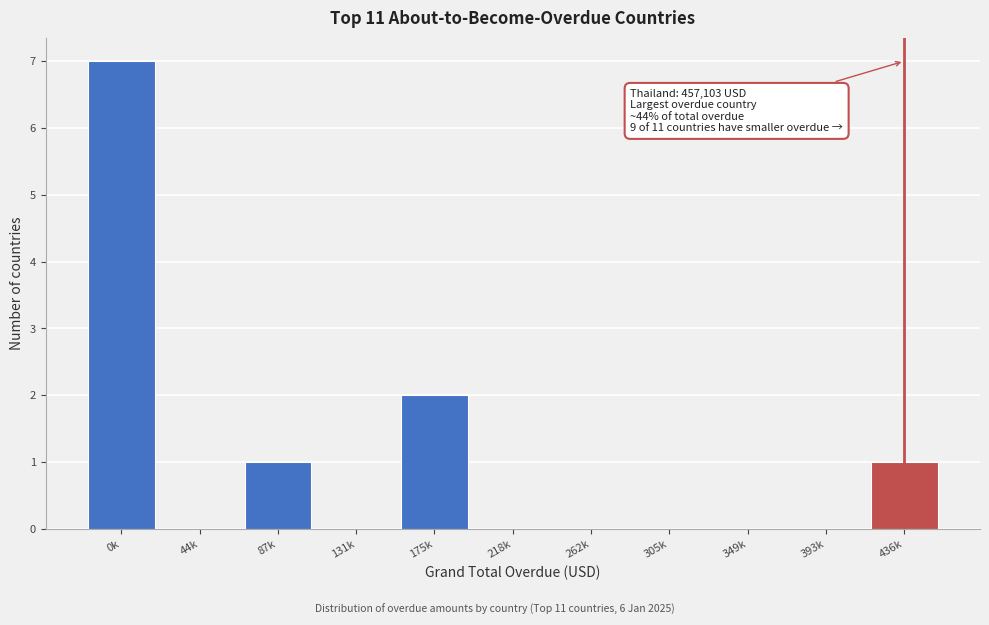

Reading right to left, transcribe all the data shown in this chart.

436k=1	393k=0	349k=0	305k=0	262k=0	218k=0	175k=2	131k=0	87k=1	44k=0	0k=7